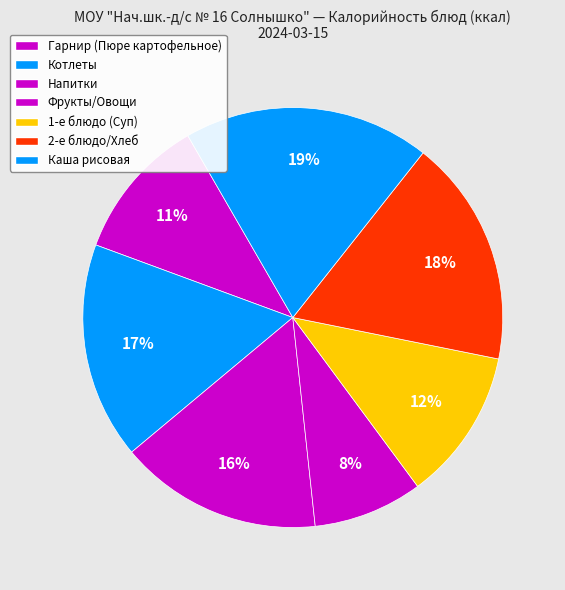

How many slices are in this pie chart?

7